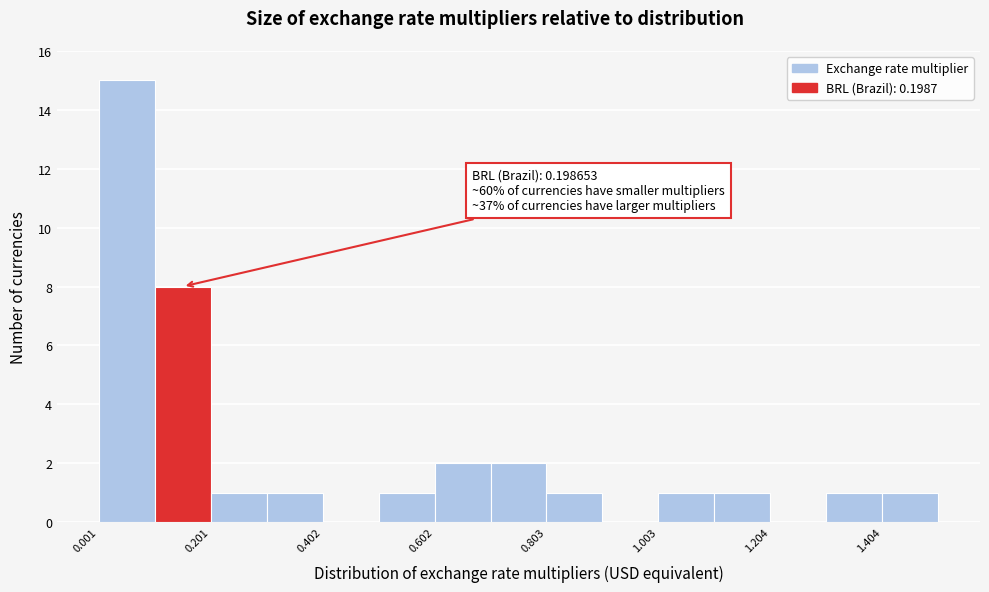

Read against the x-axis, roughly where is the centre of the tallest bar?

0.05